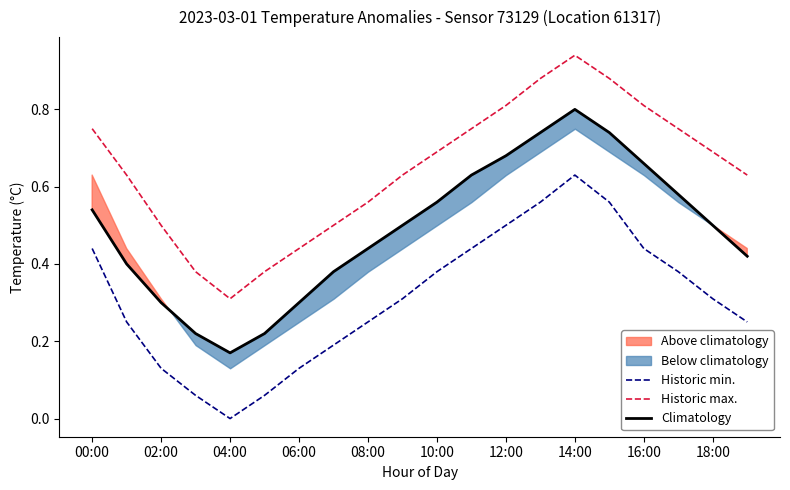

The Historic min. series shows 0.1 at 00:00. True or false?

False